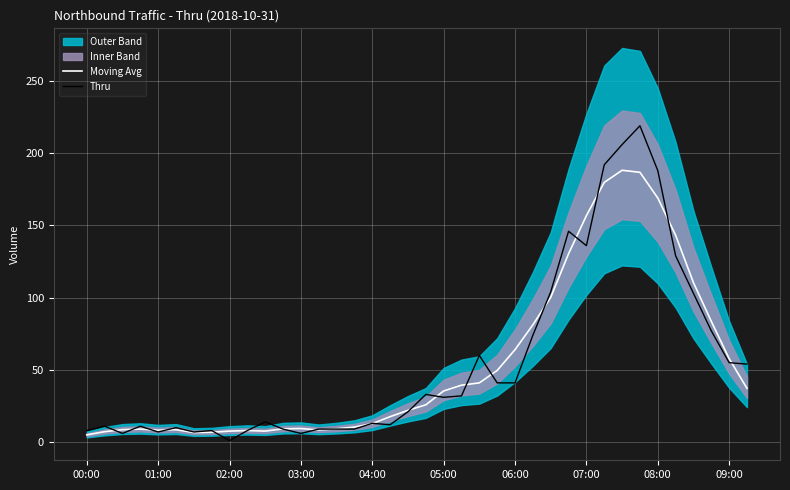

How many lines are shown in the chart?

2